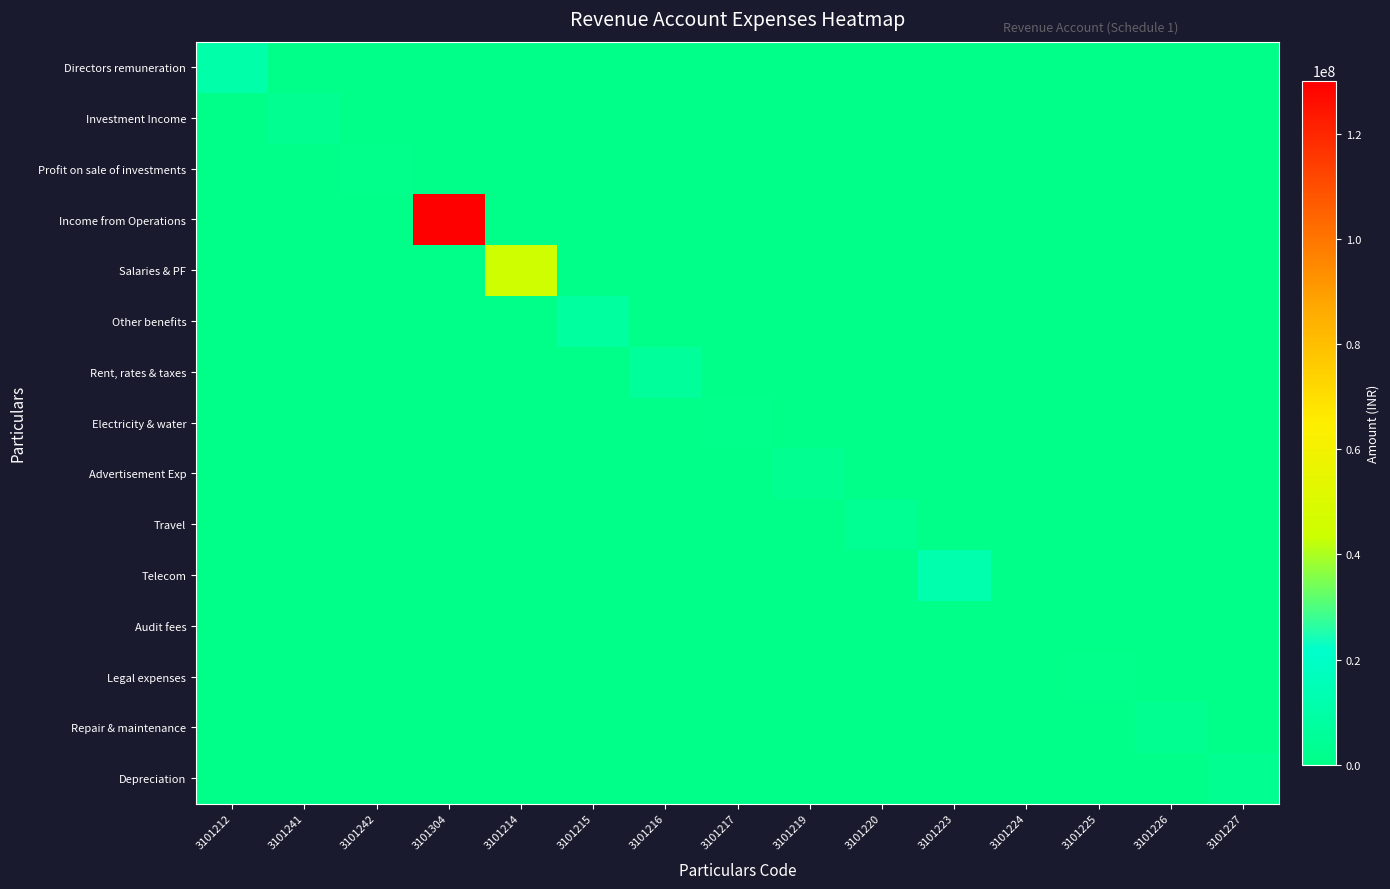

Count the number of data series in this chart.

15